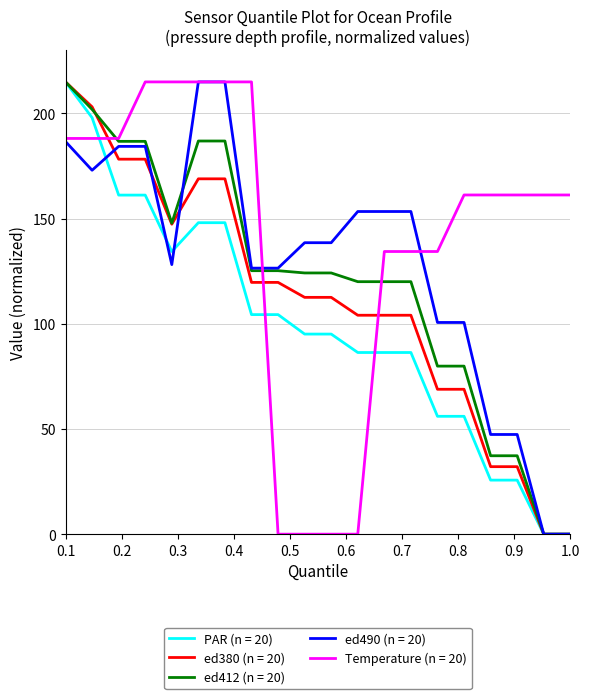

Rank the series by their average value, from highest to lowest.

Temperature (n = 20), ed490 (n = 20), ed412 (n = 20), ed380 (n = 20), PAR (n = 20)